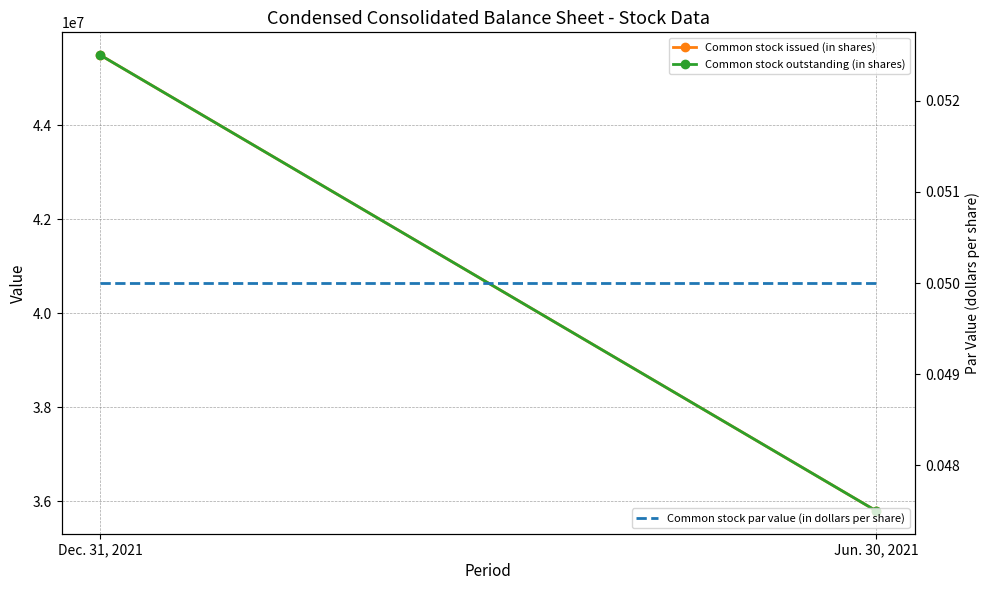

What is the difference between the Common stock outstanding (in shares) values at Jun. 30, 2021 and Dec. 31, 2021?

9694230.0